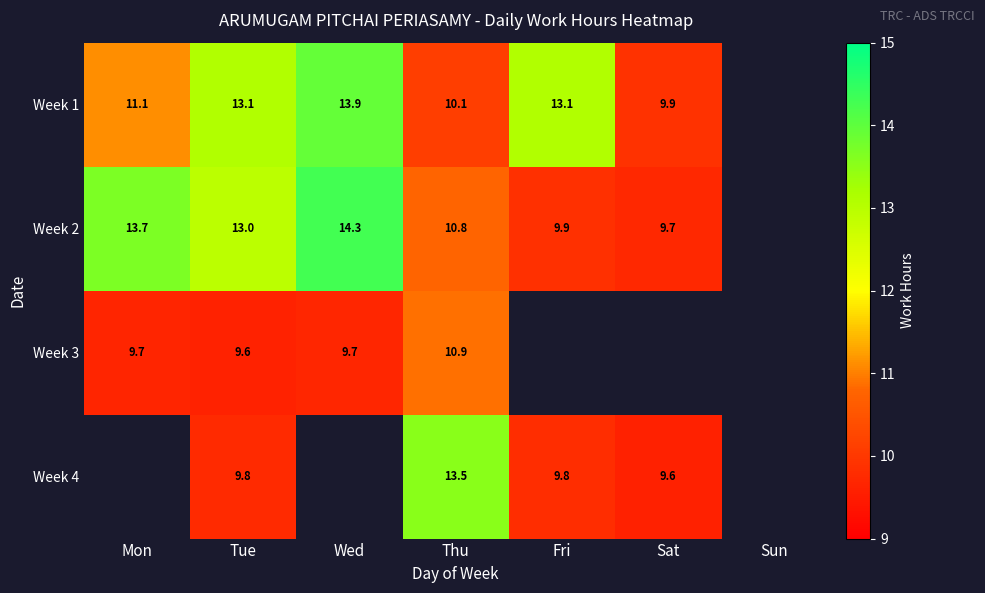

Is the value of Week 3 at Mon greater than the value of Week 2 at Fri?

No